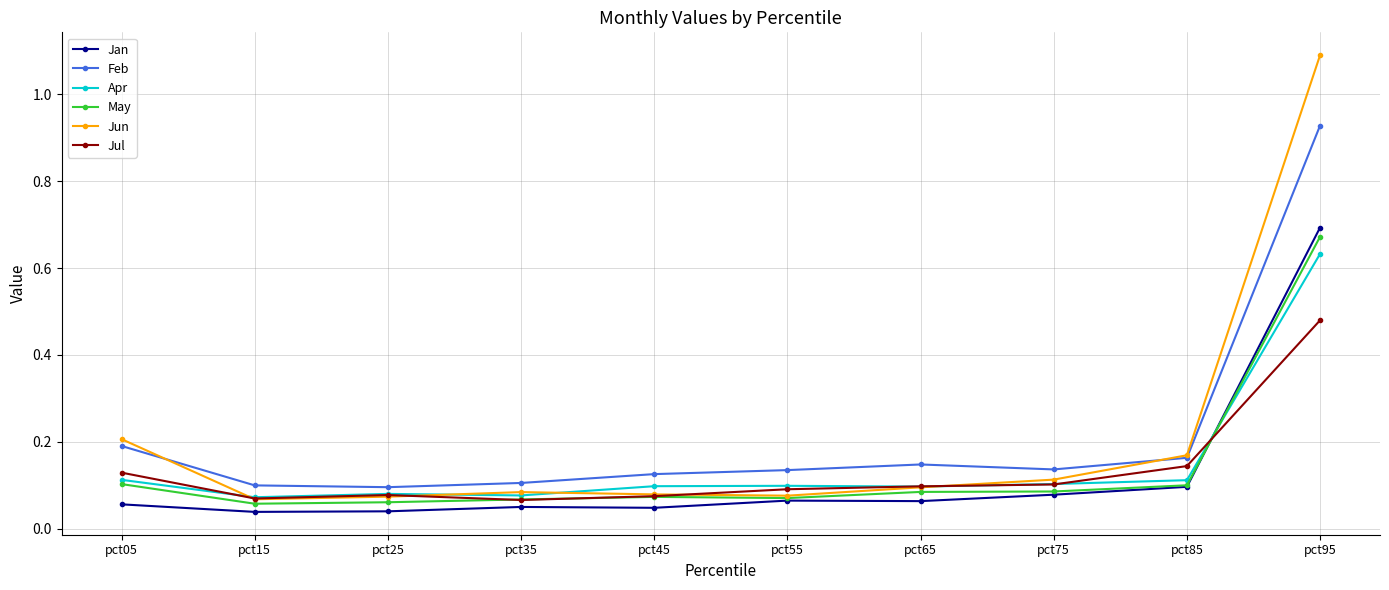

How many distinct data groups are displayed?

6